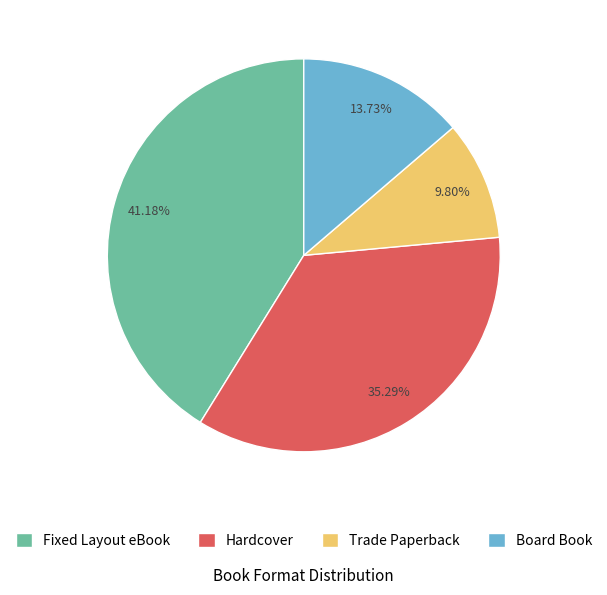

Does any single category account for the majority?

No